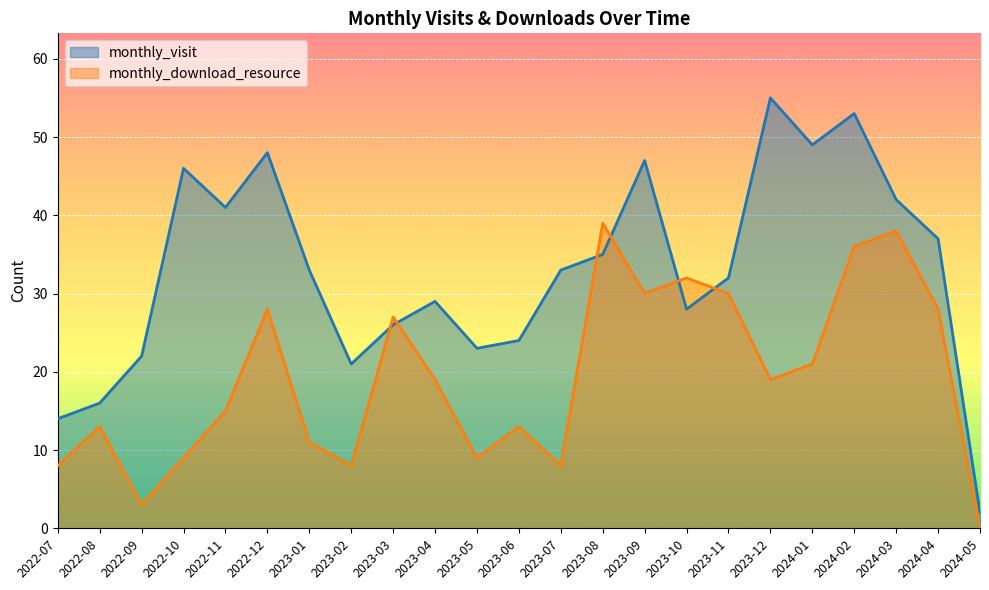

What is the spread (max minus min) of values at 2023-12?

36